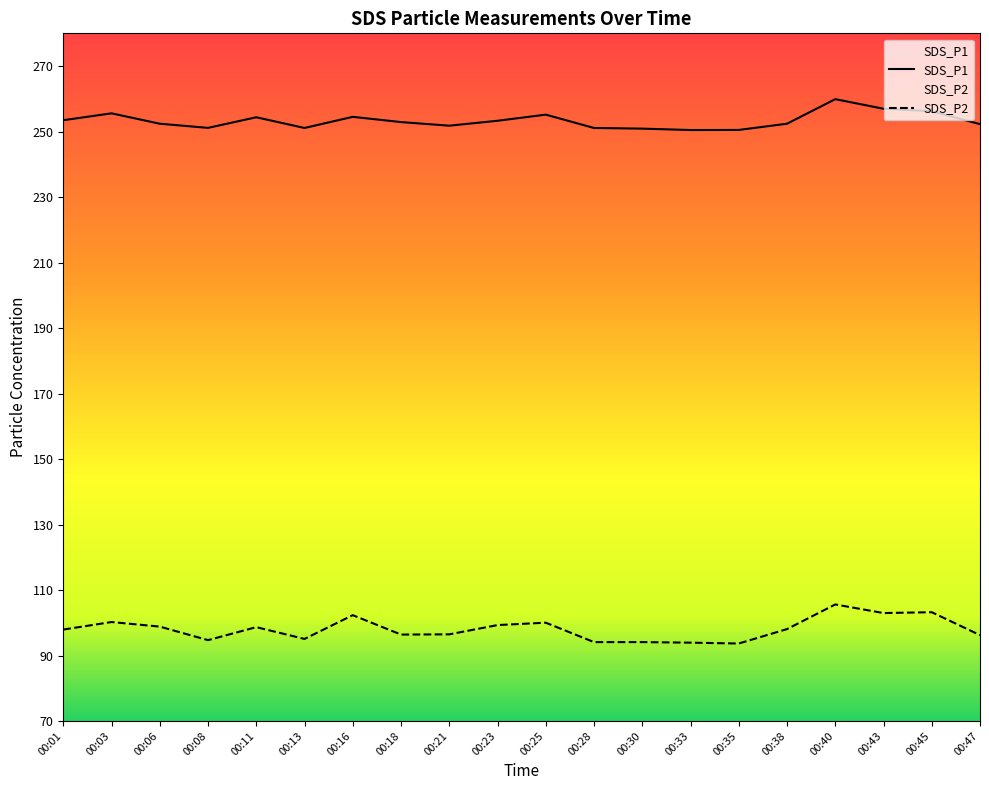

At which label does SDS_P1 first exceed 252?

00:01